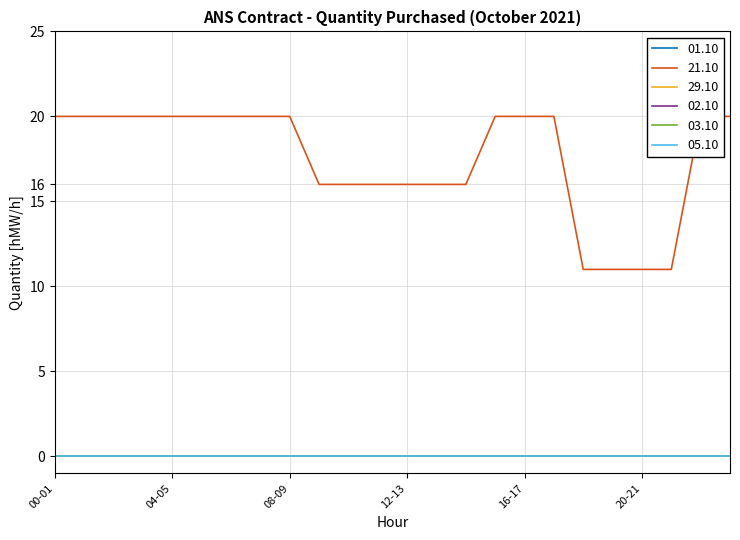

Is the value of 02.10 at 05-06 greater than the value of 29.10 at 13-14?

No